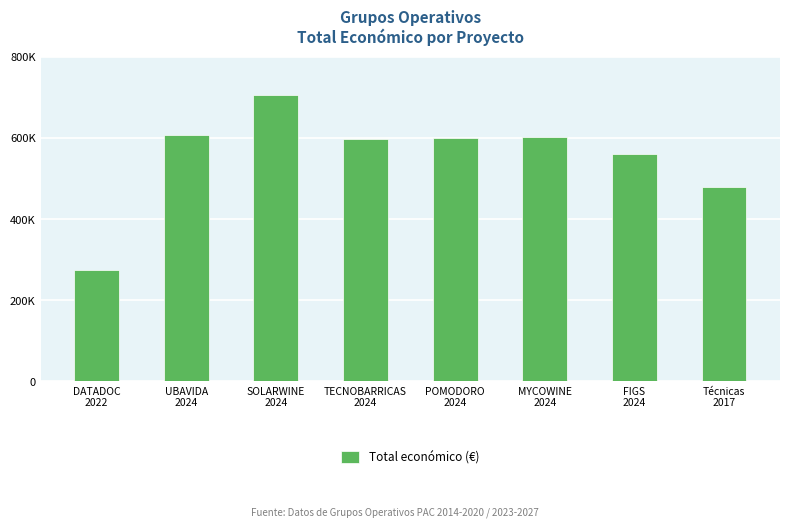

List the labels in order of value, smallest first.

DATADOC
2022, Técnicas
2017, FIGS
2024, TECNOBARRICAS
2024, POMODORO
2024, MYCOWINE
2024, UBAVIDA
2024, SOLARWINE
2024